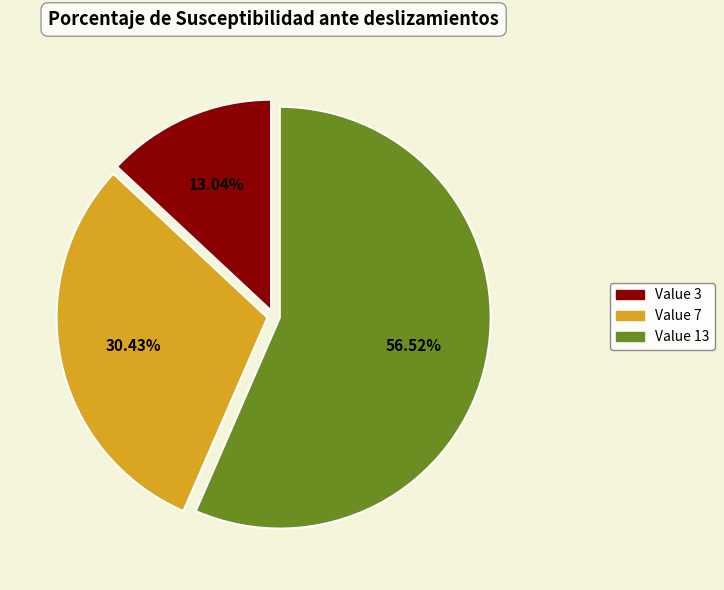

How many slices are in this pie chart?

3